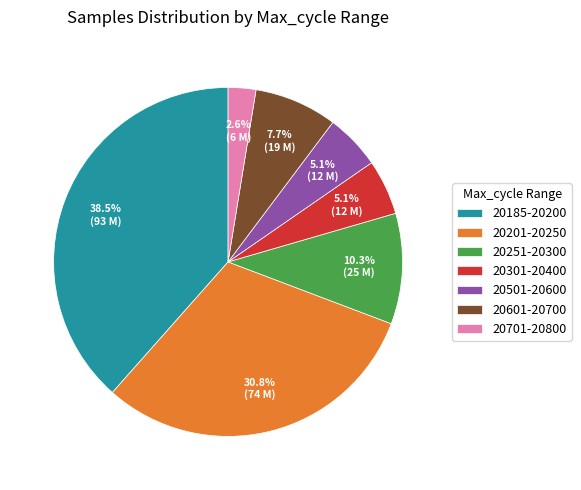

Which has a higher value, 20201-20250 or 20601-20700?

20201-20250